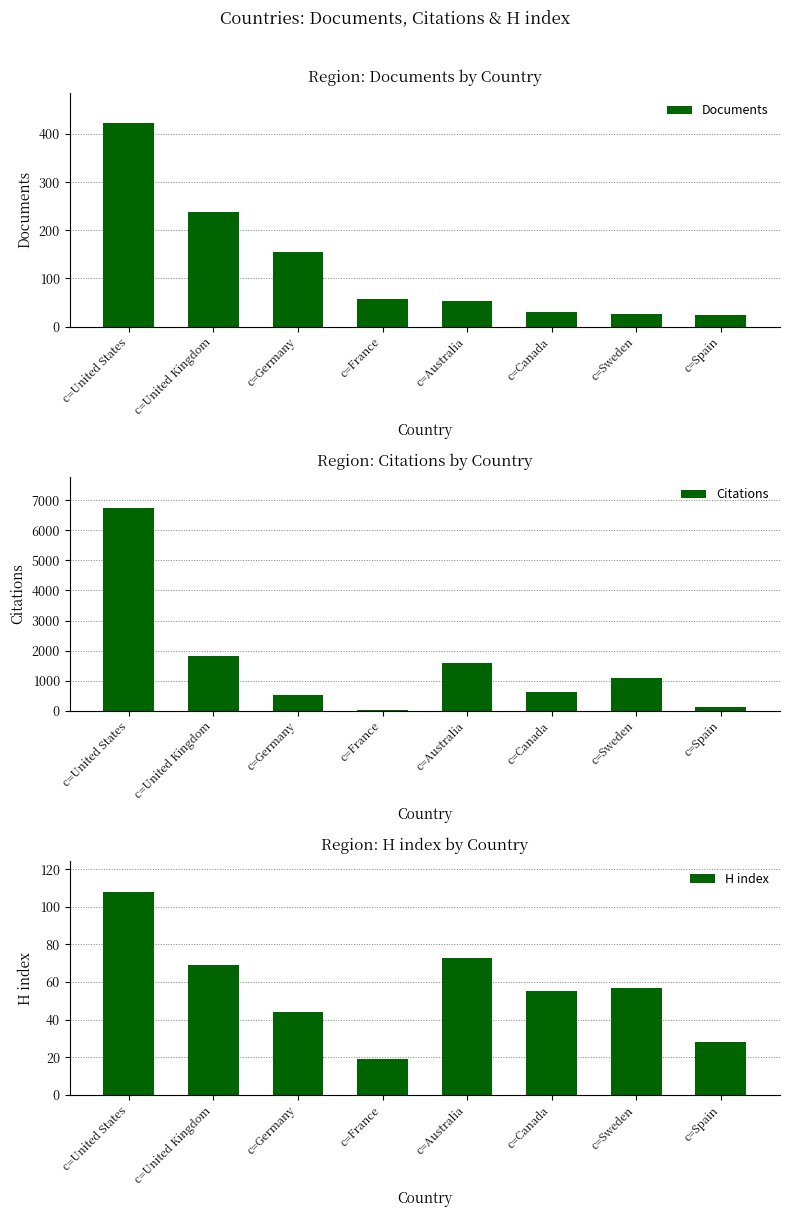

Is it true that Documents equals 16 at c=Sweden?

False